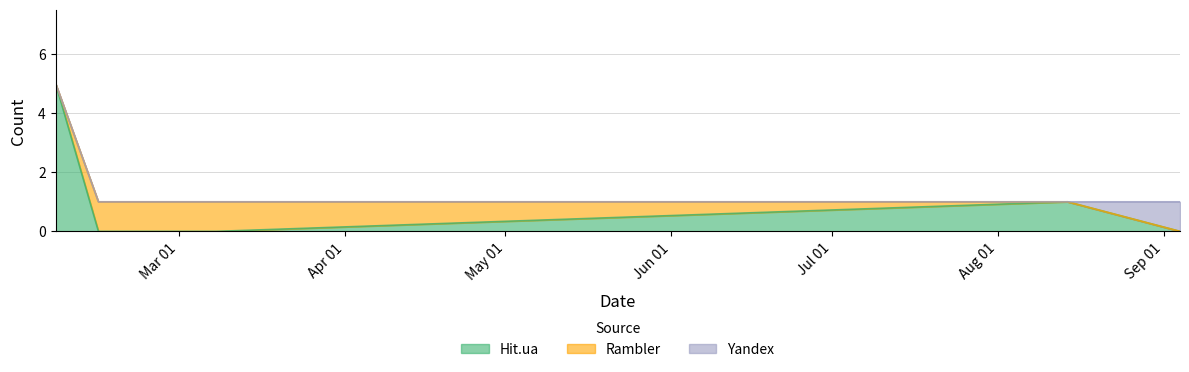

Count the Hit.ua values in the range 0 to 1.

4